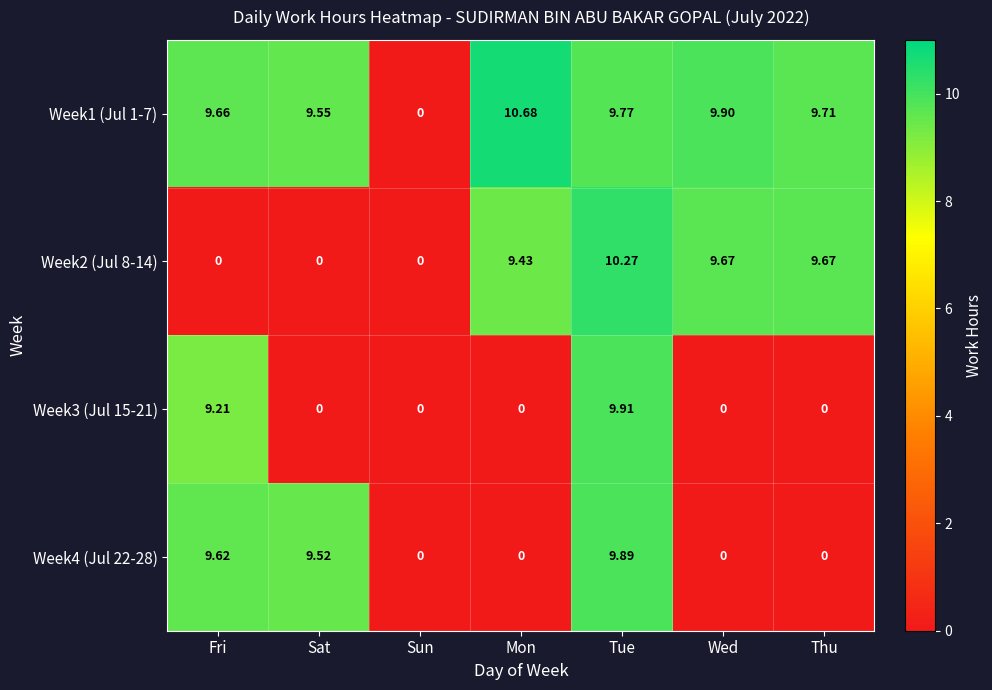

Which category has the highest value across all series?

Mon